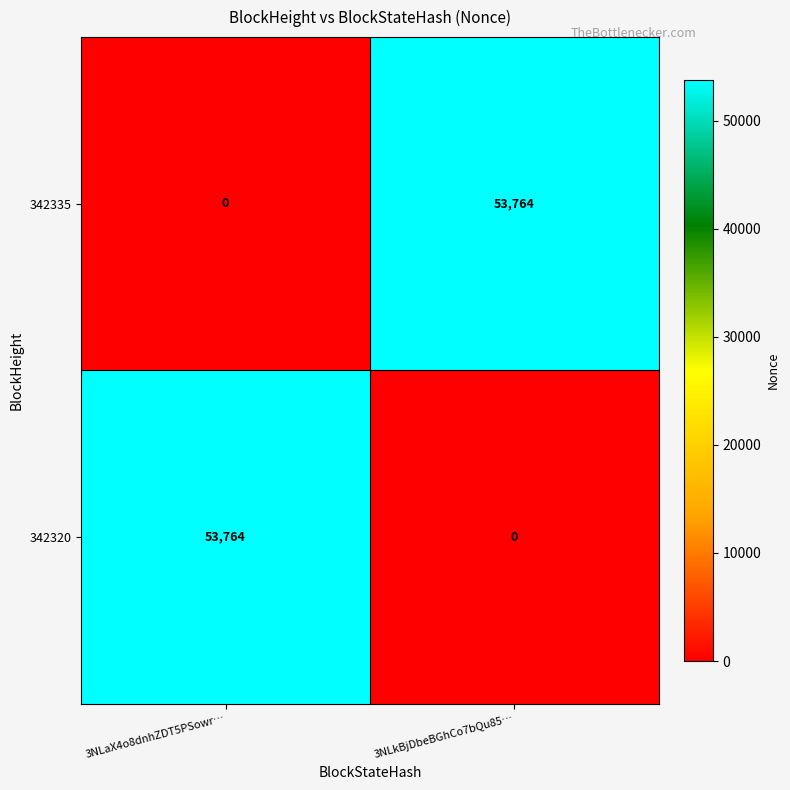

The value of 342320 at 3NLaX4o8dnhZDT5PSowr… is 53764. True or false?

True